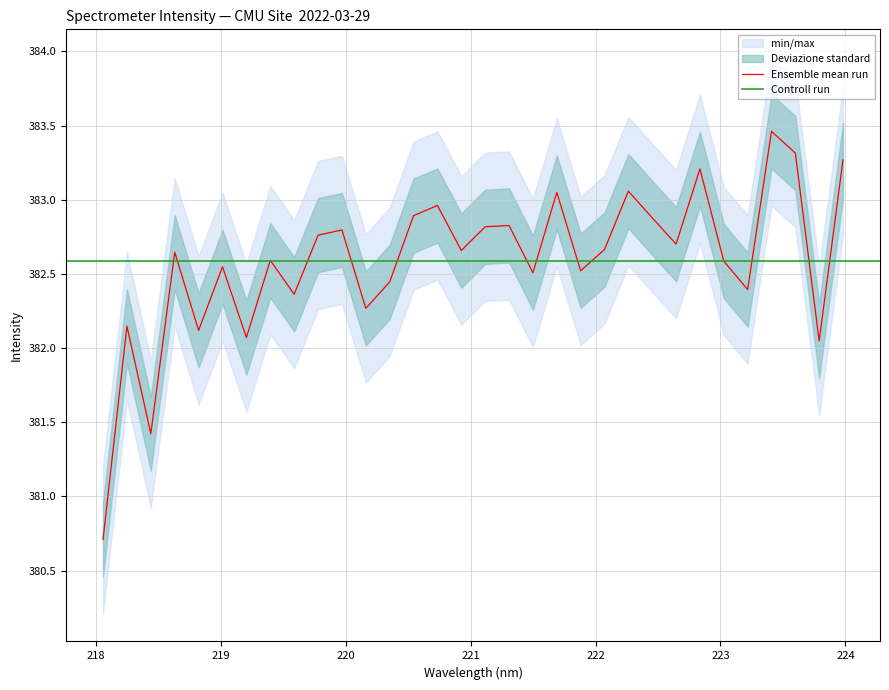

Reading left to right, what are all the values shown in this chart?

380.7	382.1	381.4	382.6	382.1	382.5	382.1	382.6	382.4	382.8	382.8	382.3	382.4	382.9	383.0	382.7	382.8	382.8	382.5	383.1	382.5	382.7	383.1	382.9	382.7	383.2	382.6	382.4	383.5	383.3	382.0	383.3